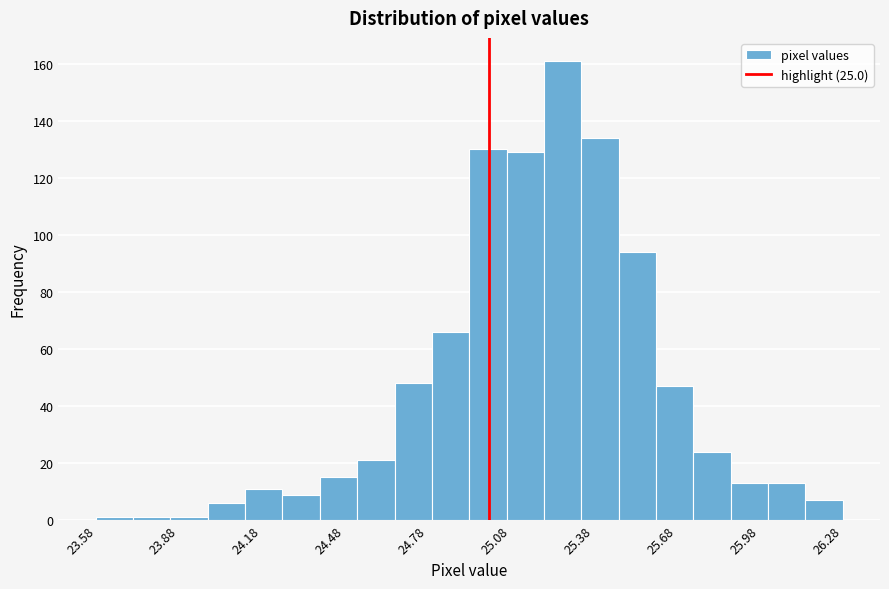

Read against the x-axis, roughly where is the centre of the tallest bar?

25.25